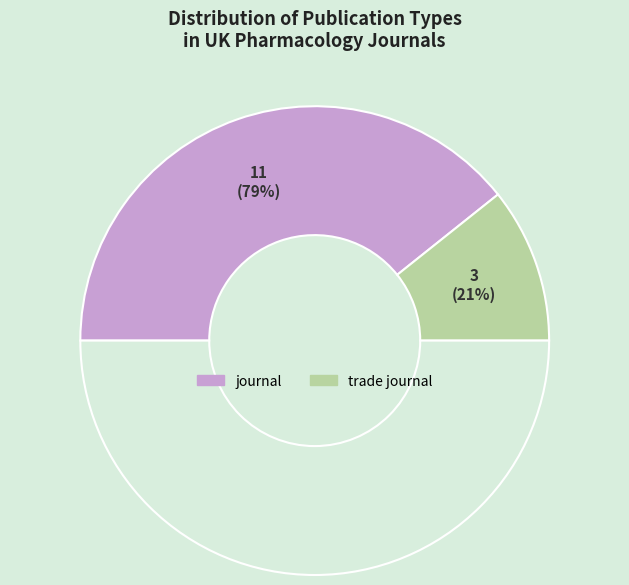

What is the change in value from journal to trade journal?

-8